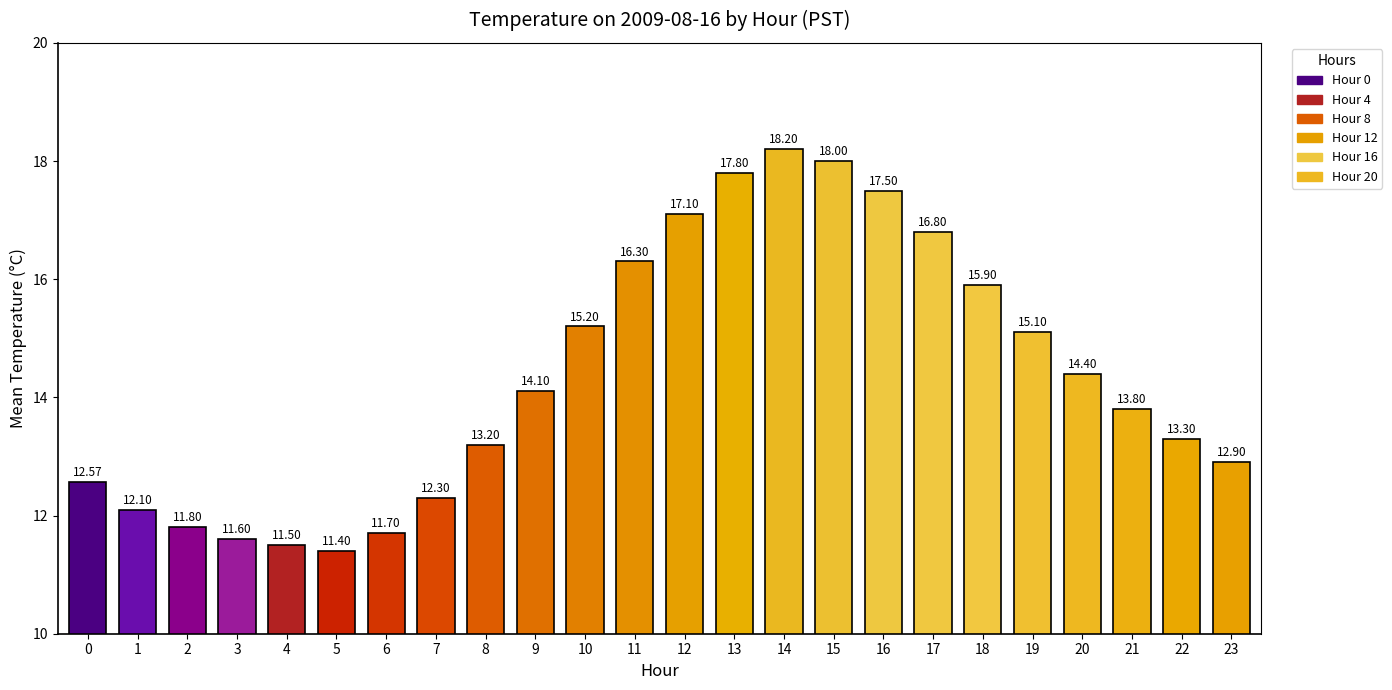

Which category has the lowest value across all series?

5